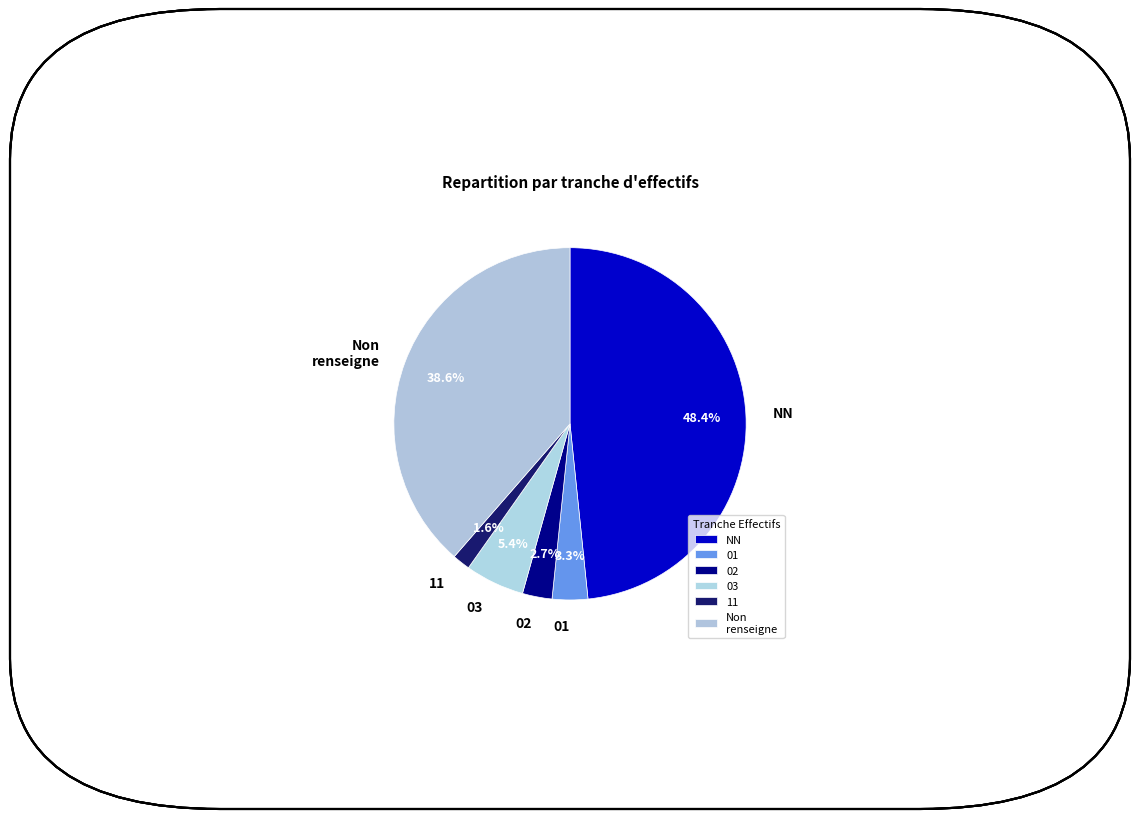

True or false: 11 accounts for 16% of the total.

False